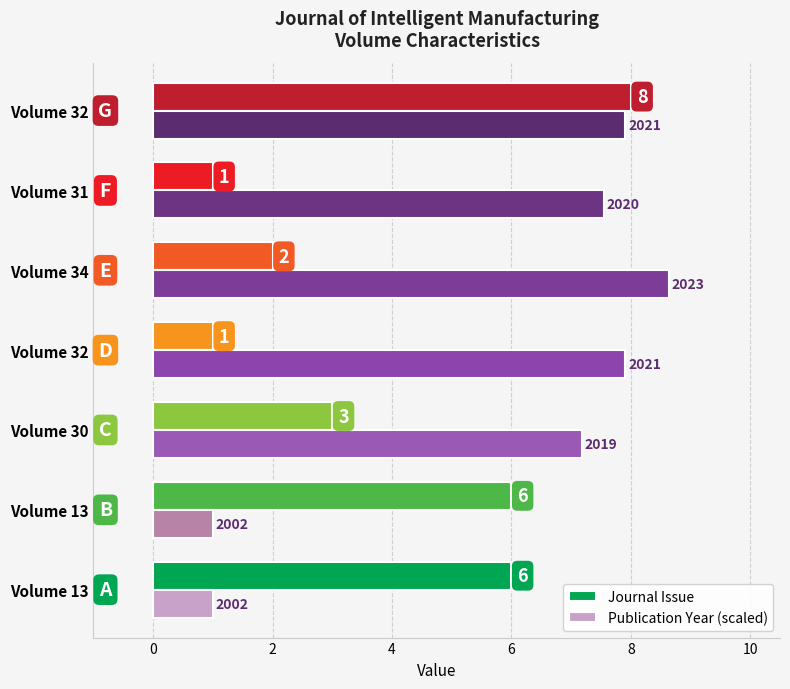

How many data points in Publication Year (scaled) are less than 7?

2